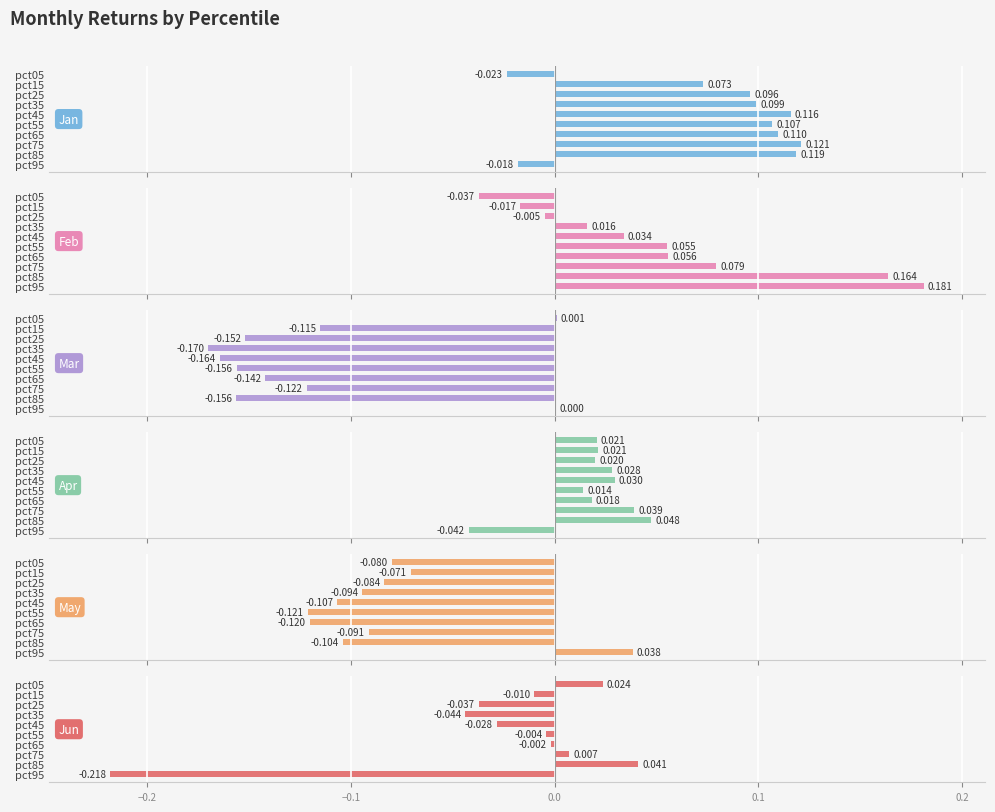

Does the chart contain any negative values?

Yes